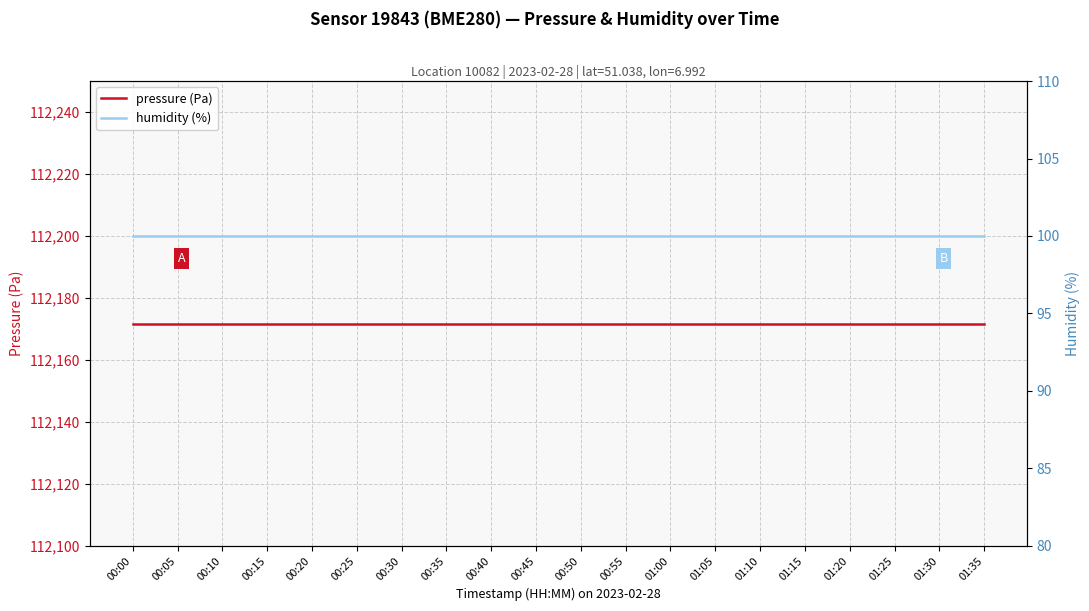

Which series has the largest total across all categories?

pressure (Pa)